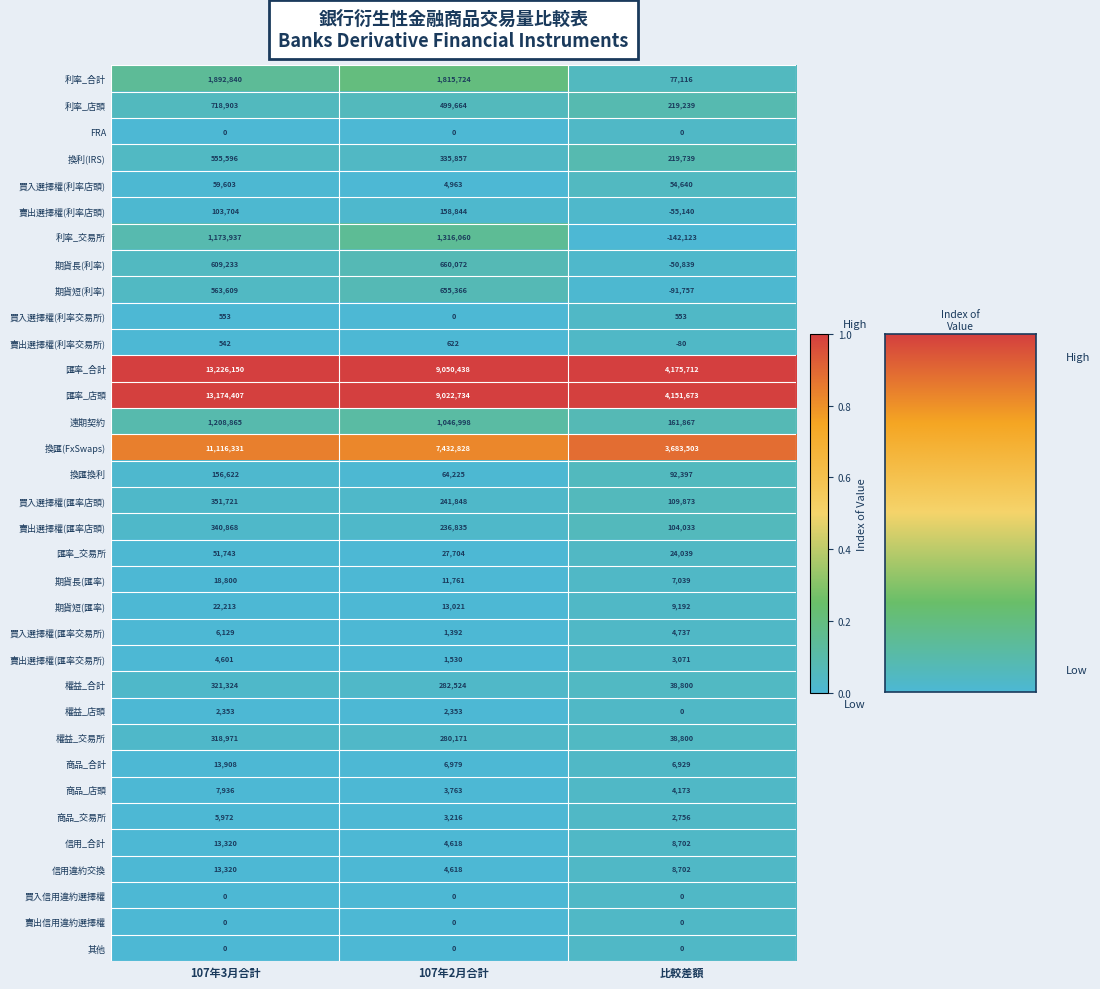

At which label is 遠期契約 closest to 685366?

107年2月合計